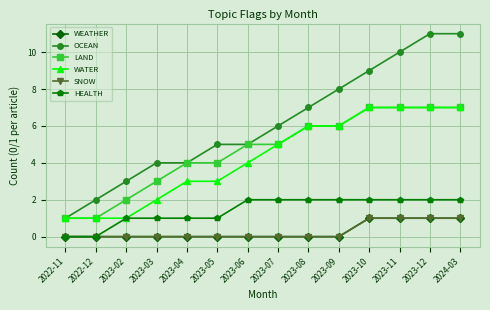

Is this an area chart (filled region under the line)?

No